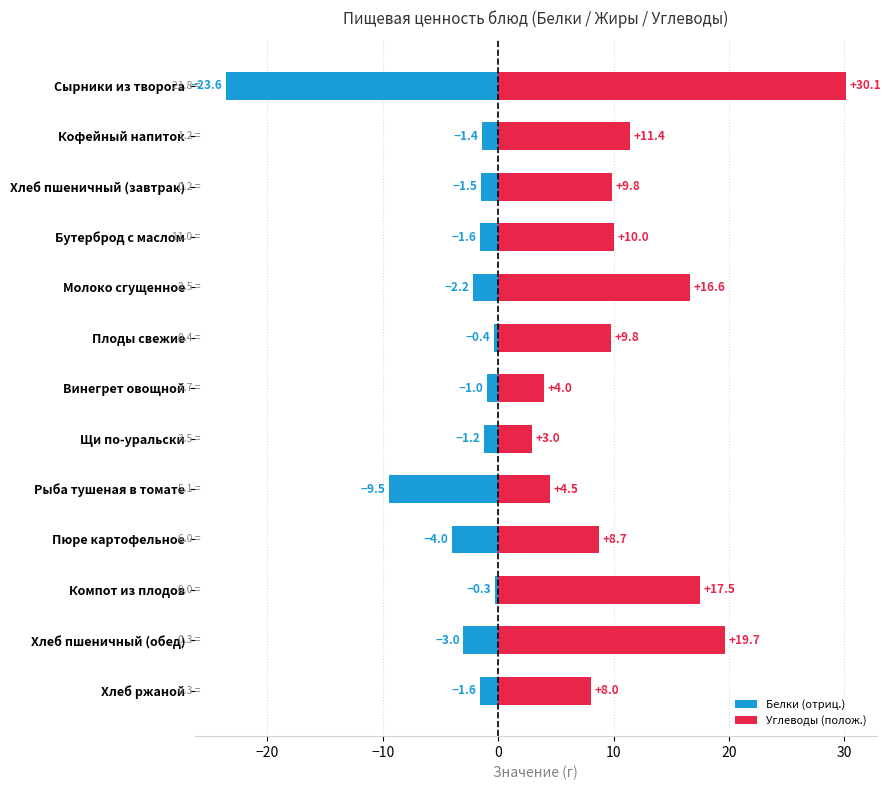

True or false: Белки (отриц.) has a value of -9.5 at Рыба тушеная в томате.

True